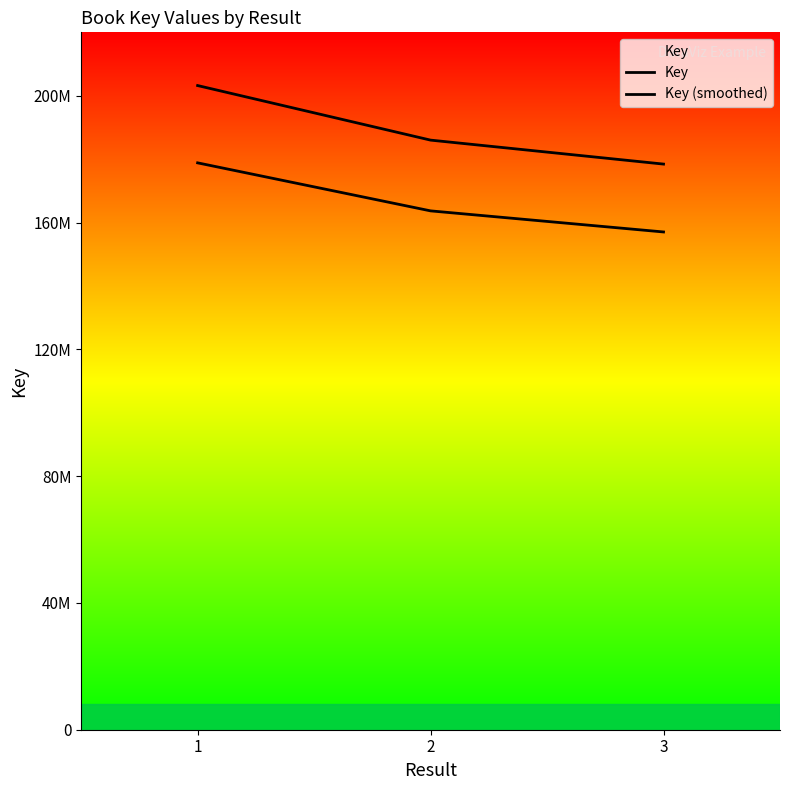

At which category is the sum across all series the highest?

1